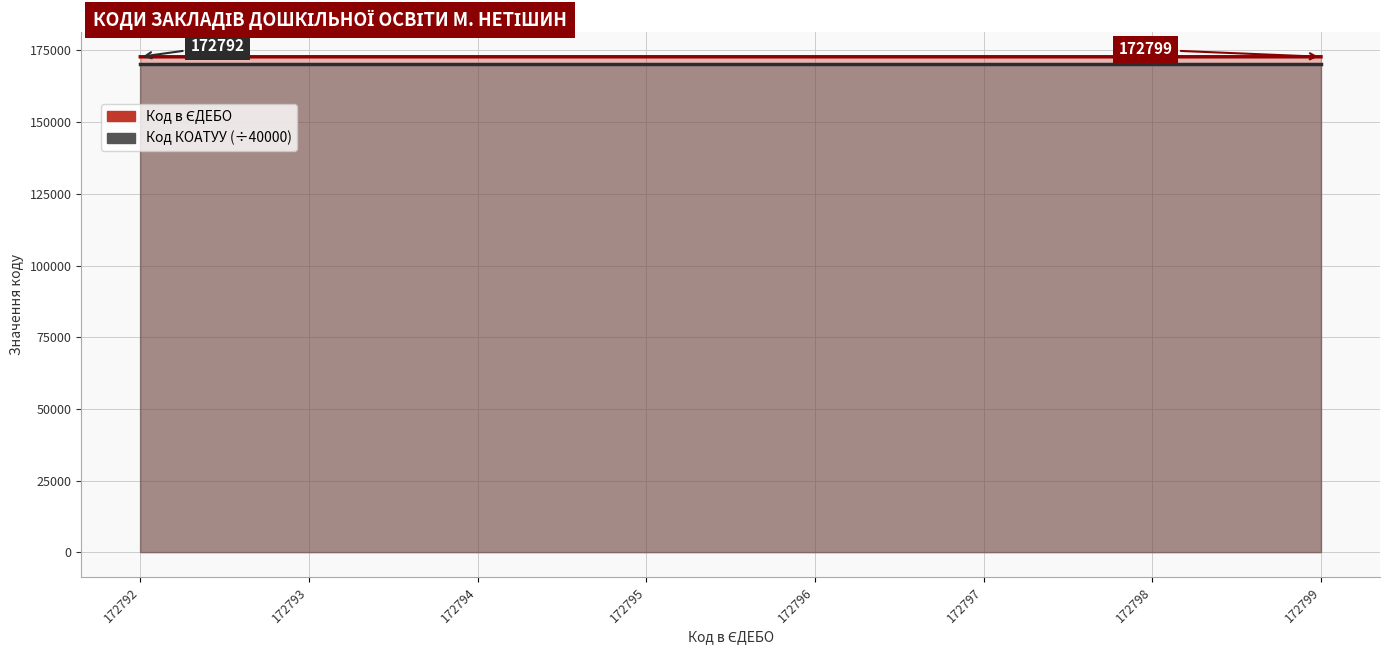

How many categories are shown in the chart?

8